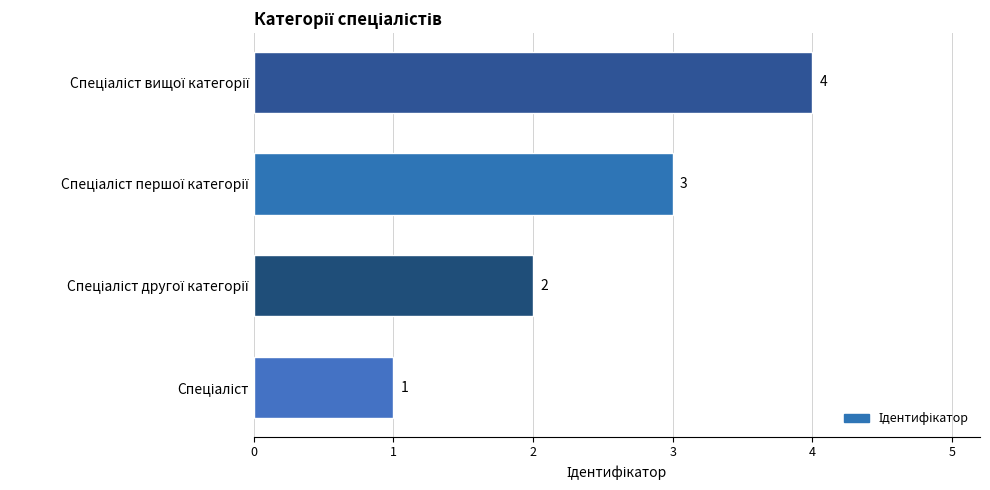

How many values are between 2 and 4?

3